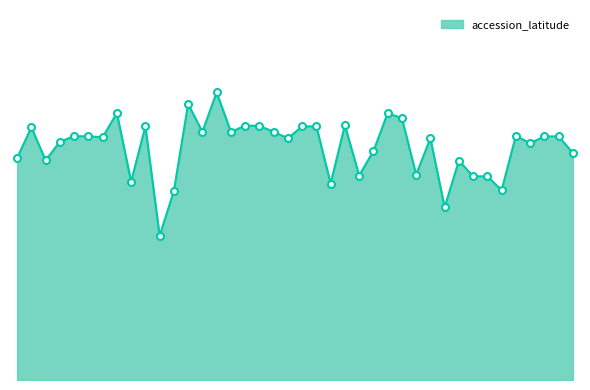

What is the average value?

47.3